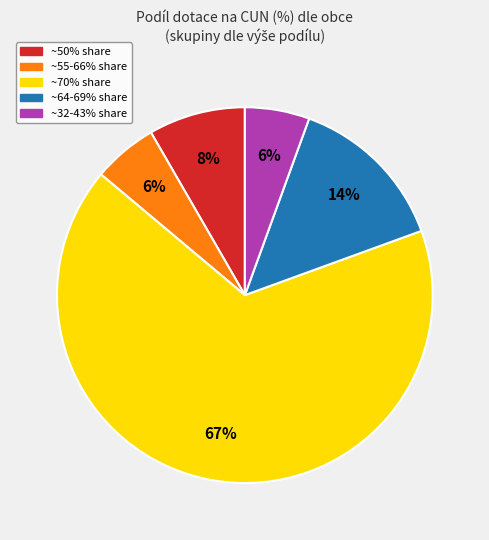

Is there any slice that represents more than half of the pie?

Yes